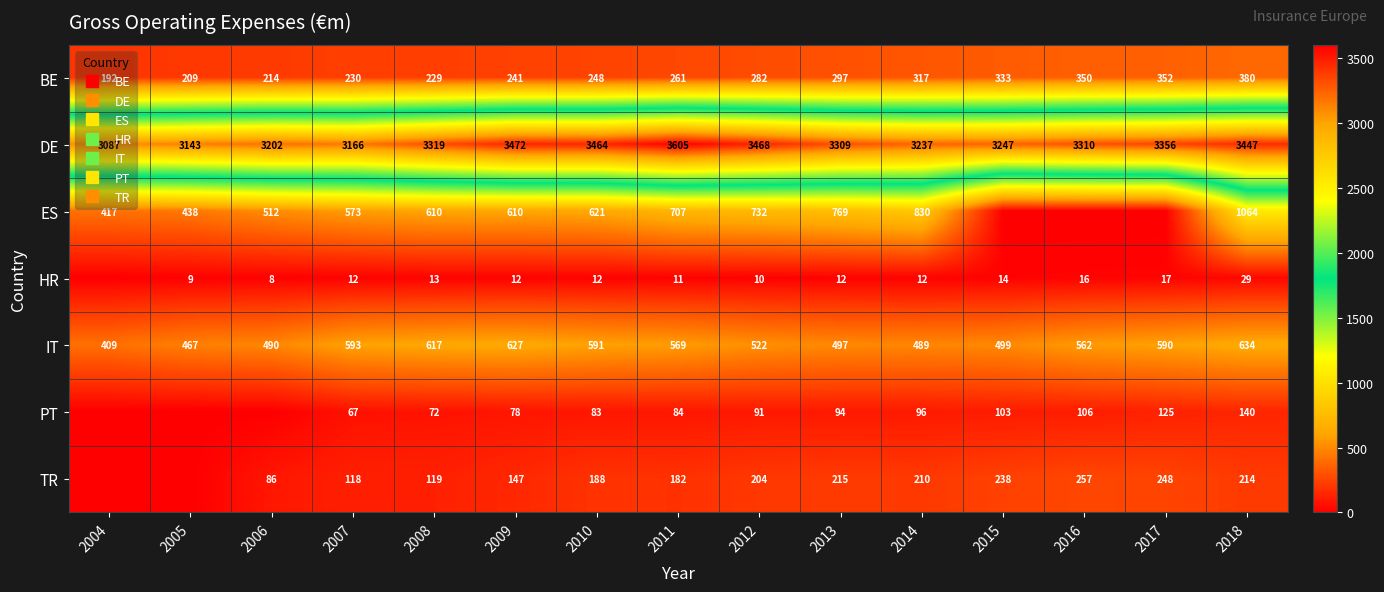

Which series changed the most between 2007 and 2018?

ES